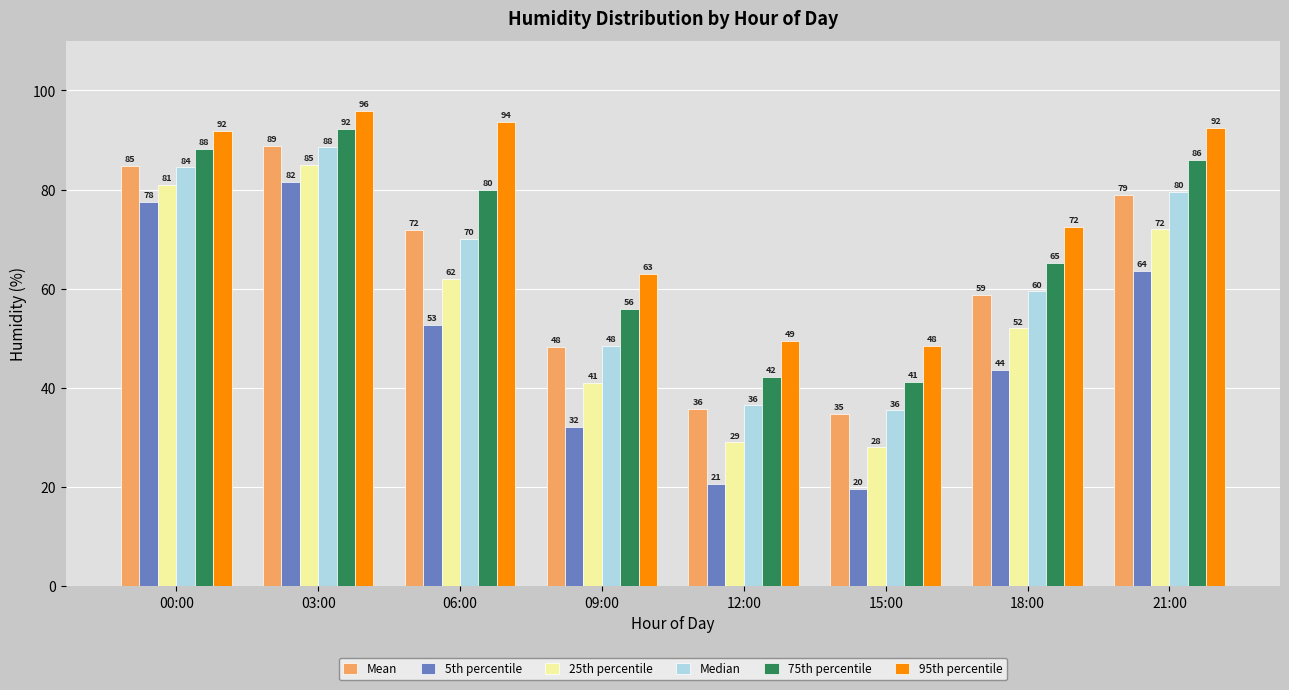

The value of 25th percentile at 21:00 is 43.9. True or false?

False